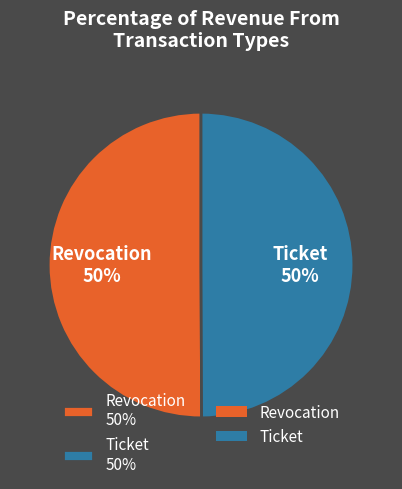

True or false: Revocation 50% accounts for 50% of the total.

True